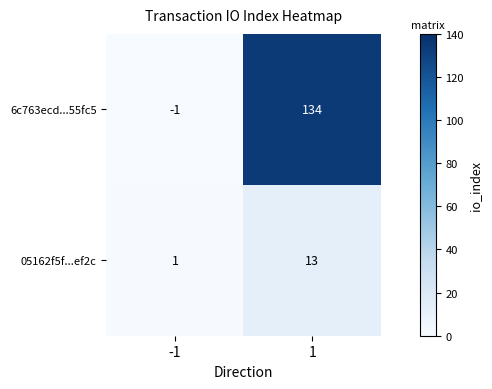

At how many categories does at least one series exceed 104?

1